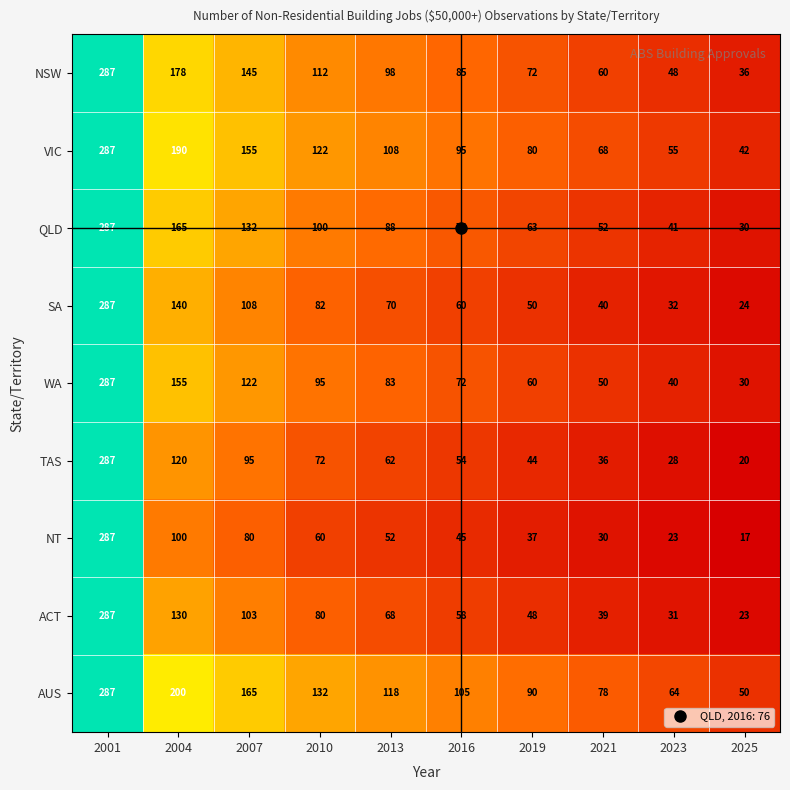

Which category has the highest value across all series?

2001